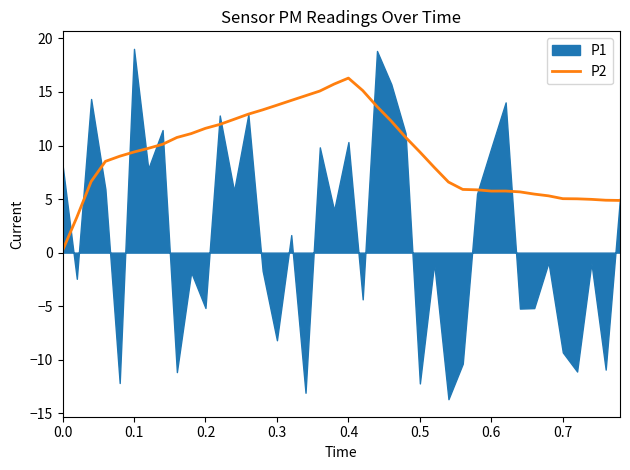

How many categories are shown in the chart?

40